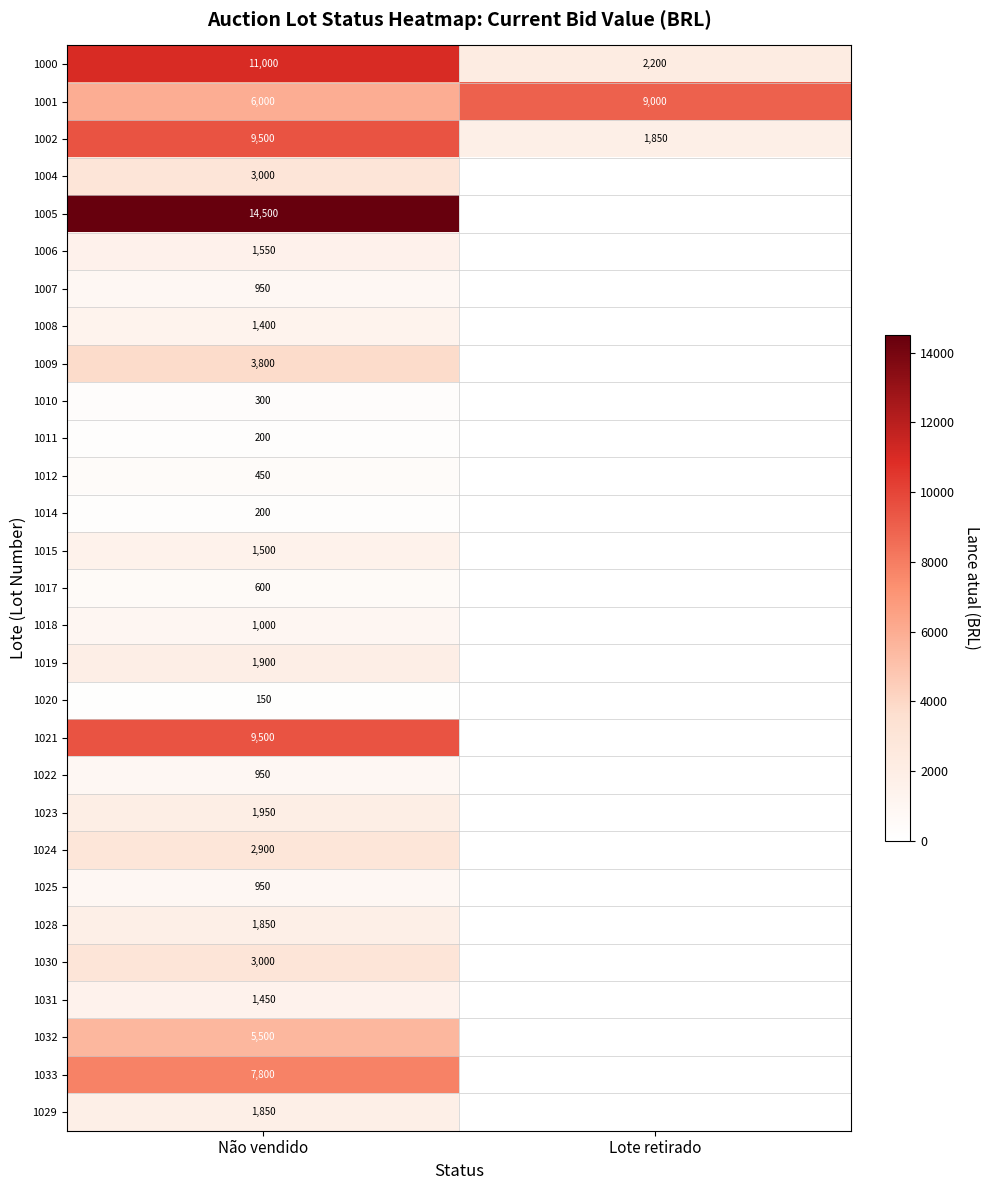

What is the difference between the maximum and minimum values in the 1002 series?

7650